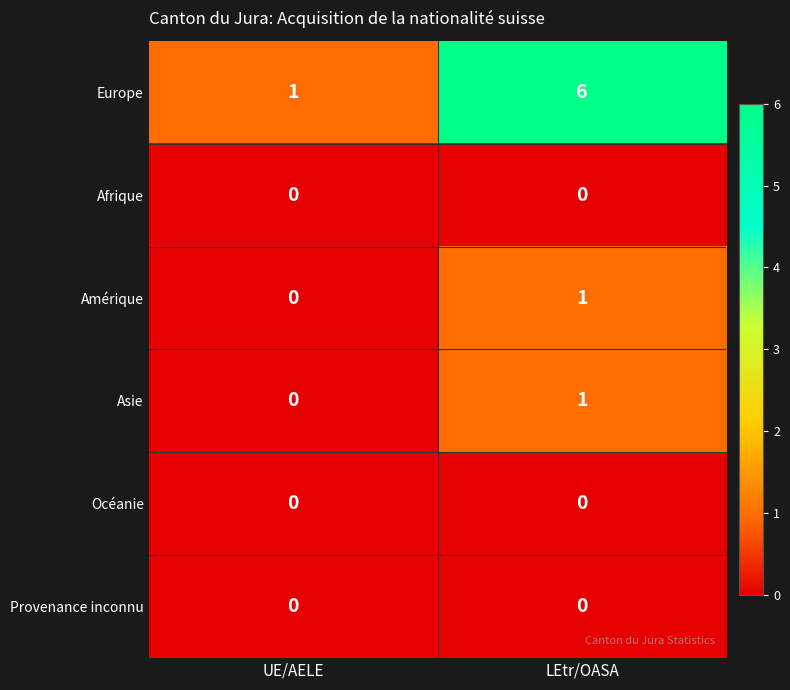

Reading right to left, list all the values displayed in this chart.

Europe: LEtr/OASA=6	UE/AELE=1
Afrique: LEtr/OASA=0	UE/AELE=0
Amérique: LEtr/OASA=1	UE/AELE=0
Asie: LEtr/OASA=1	UE/AELE=0
Océanie: LEtr/OASA=0	UE/AELE=0
Provenance inconnu: LEtr/OASA=0	UE/AELE=0